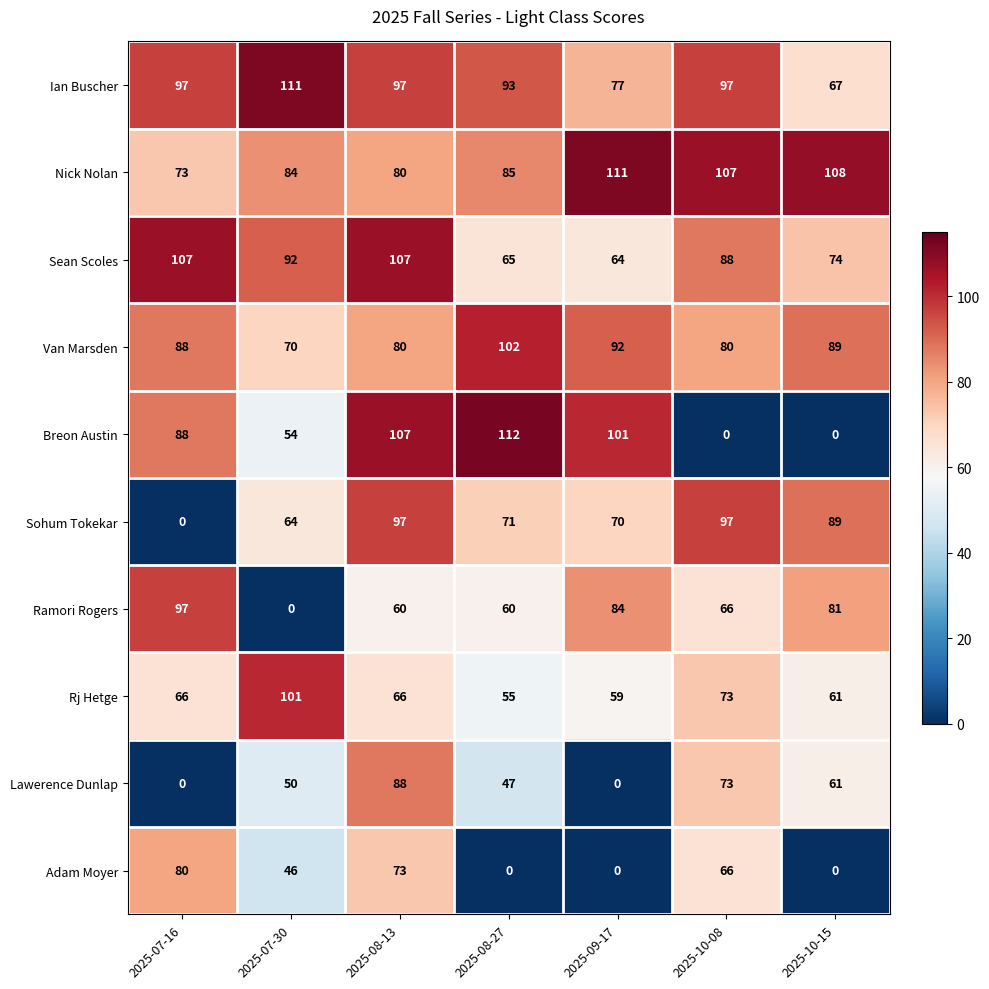

What is the difference between the Lawerence Dunlap values at 2025-10-15 and 2025-08-27?

14